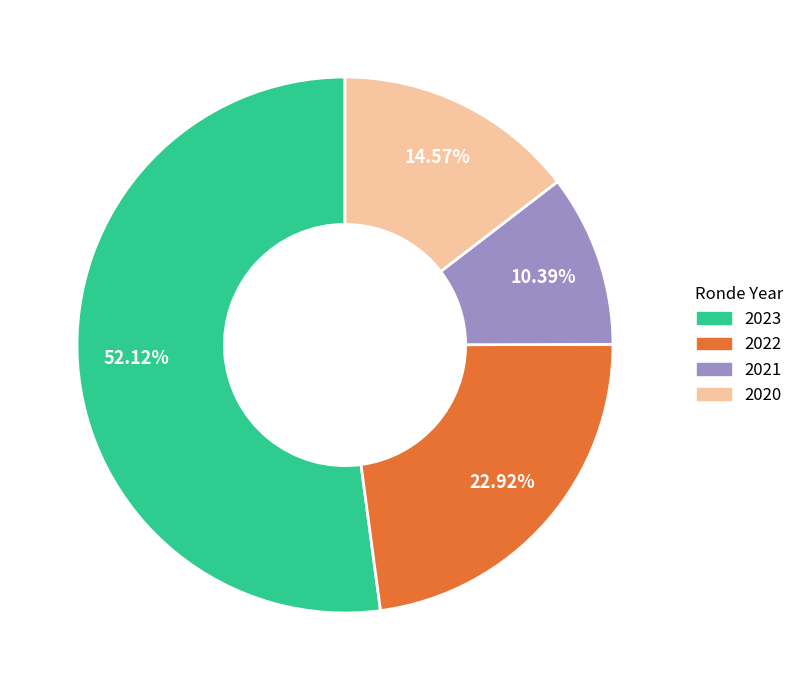

Count the number of slices in the pie.

4